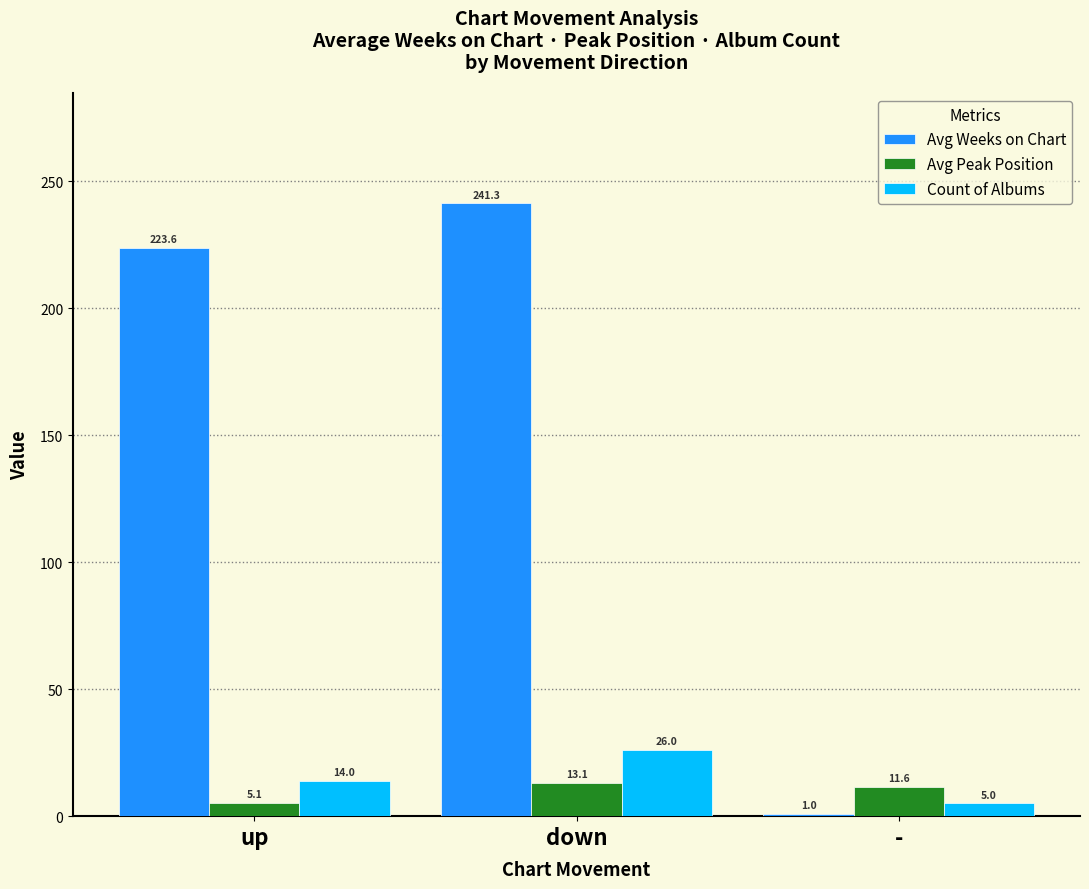

Where is Avg Weeks on Chart nearest to the value 121?

up